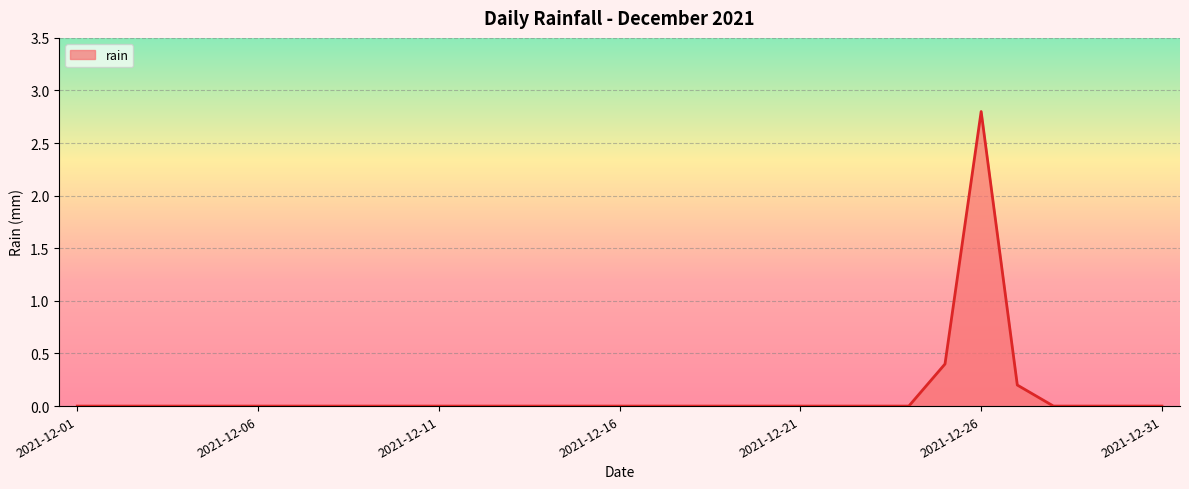

Does the chart have visible grid lines?

Yes